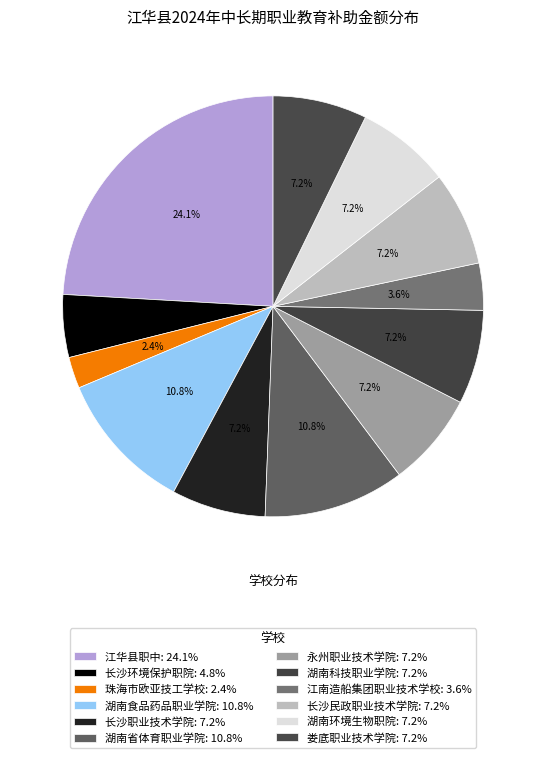

Count the number of slices in the pie.

12